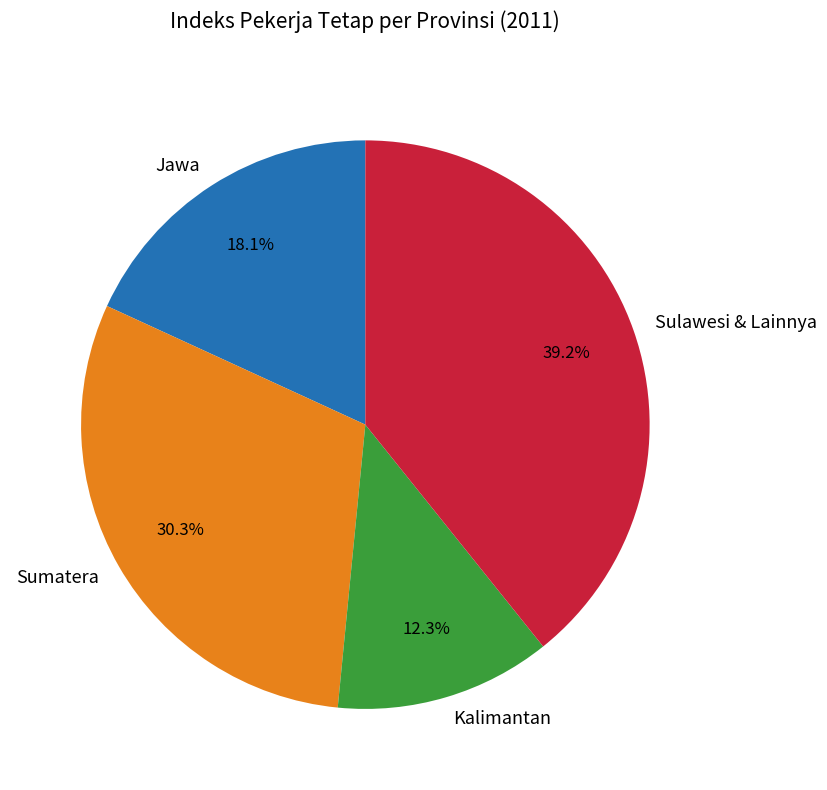

What is the largest slice in the pie chart?

Sulawesi & Lainnya